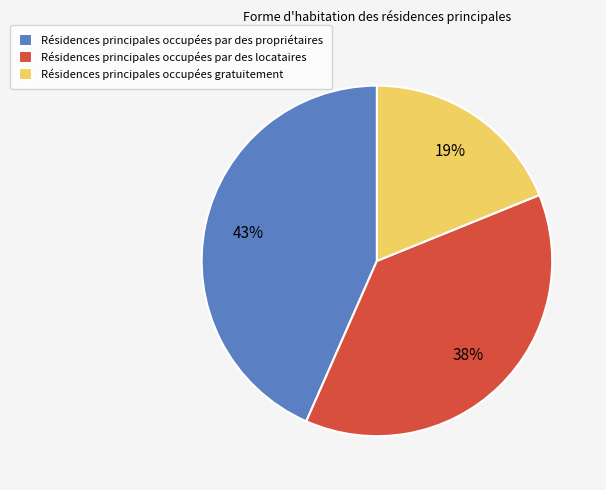

Is the sum of Résidences principales occupées par des propriétaires and Résidences principales occupées gratuitement greater than half?

Yes